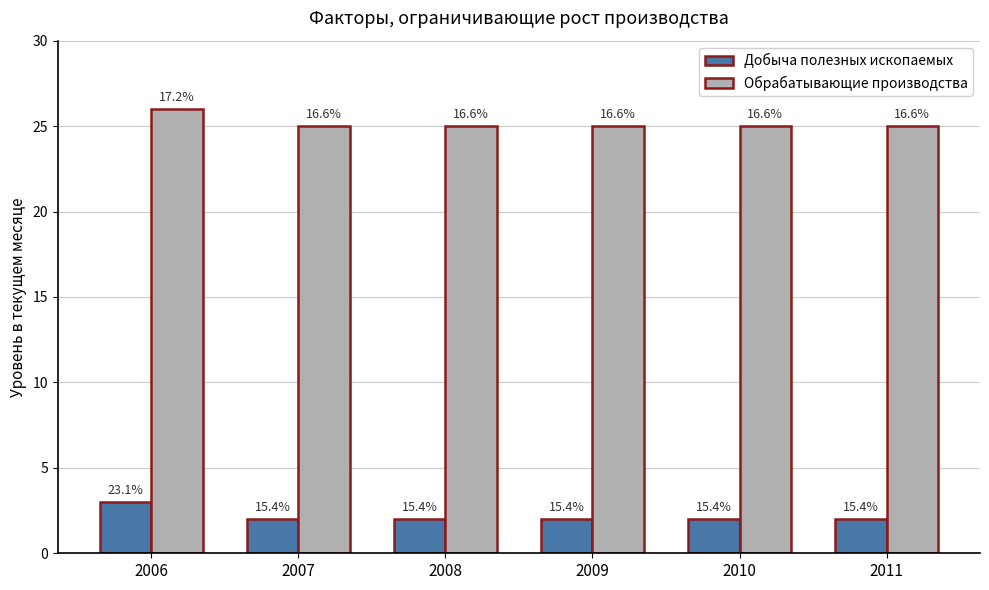

What is the sum of all Обрабатывающие производства values?

151